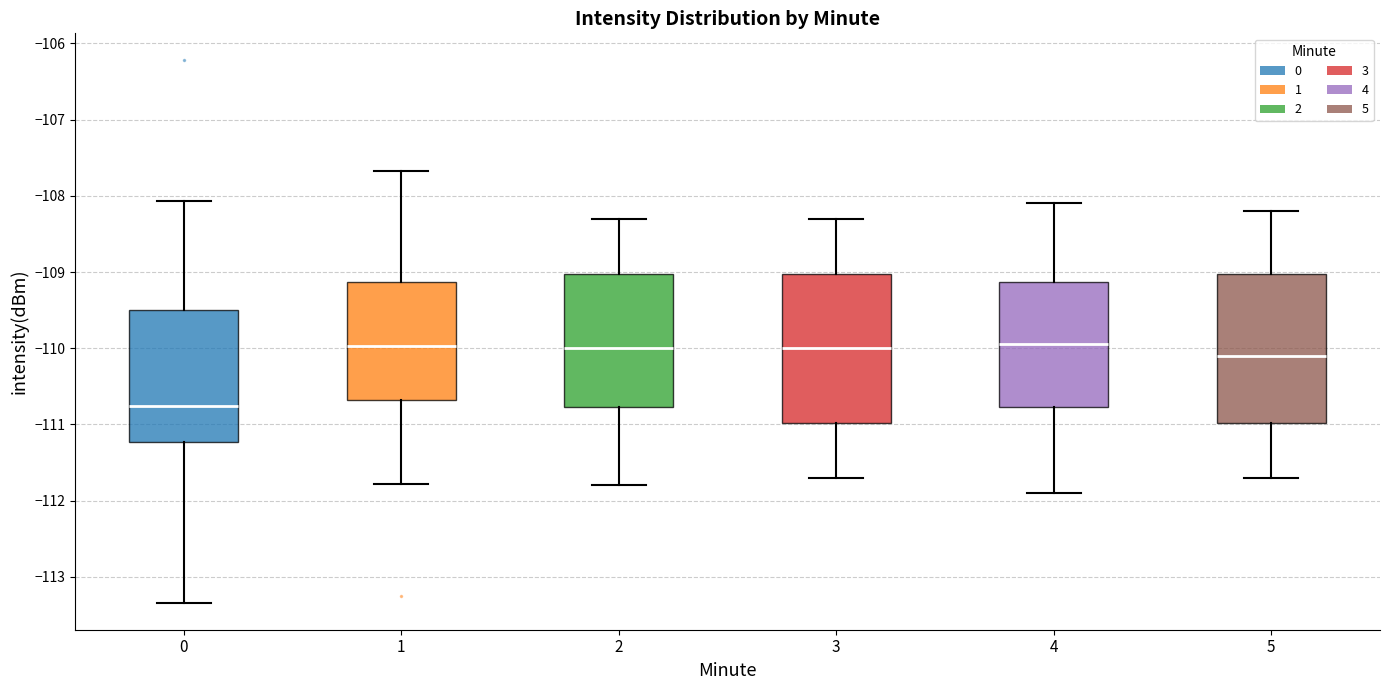

Reading left to right, transcribe this box plot: for each box, give where its median line is, the range the box spans, and where its two whiskers end, as read against the y-axis. The values are not printed on the chart, so give them approximately, as read against the axis.

0: median -110.8, box -111.2 to -109.5, whiskers -113.3 to -108.1
1: median -110.0, box -110.7 to -109.1, whiskers -111.8 to -107.7
2: median -110.0, box -110.8 to -109.0, whiskers -111.8 to -108.3
3: median -110.0, box -111.0 to -109.0, whiskers -111.7 to -108.3
4: median -109.9, box -110.8 to -109.1, whiskers -111.9 to -108.1
5: median -110.1, box -111.0 to -109.0, whiskers -111.7 to -108.2